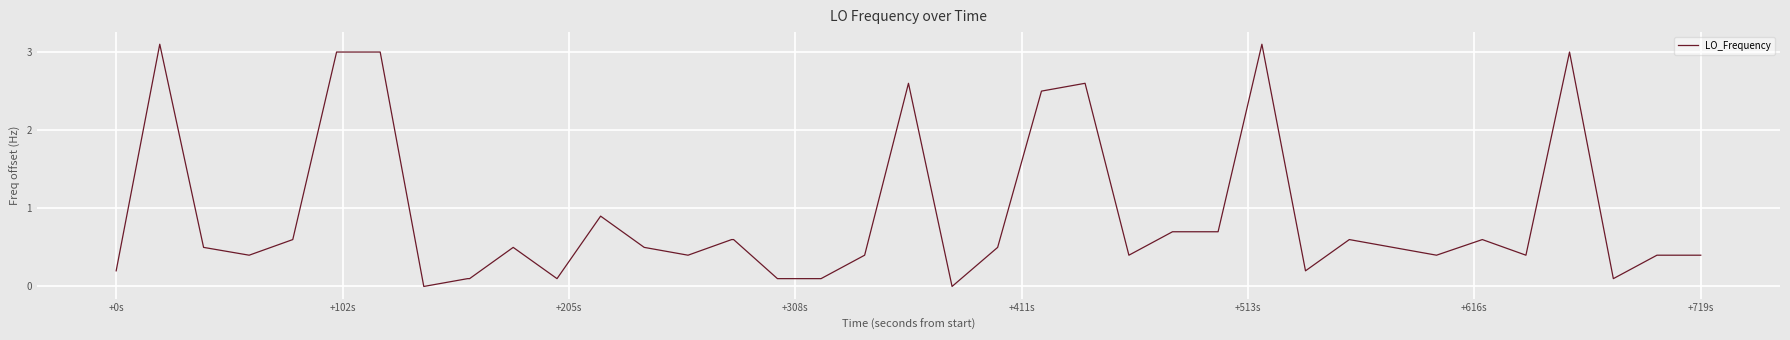

What is the maximum value shown in the chart?

3.1